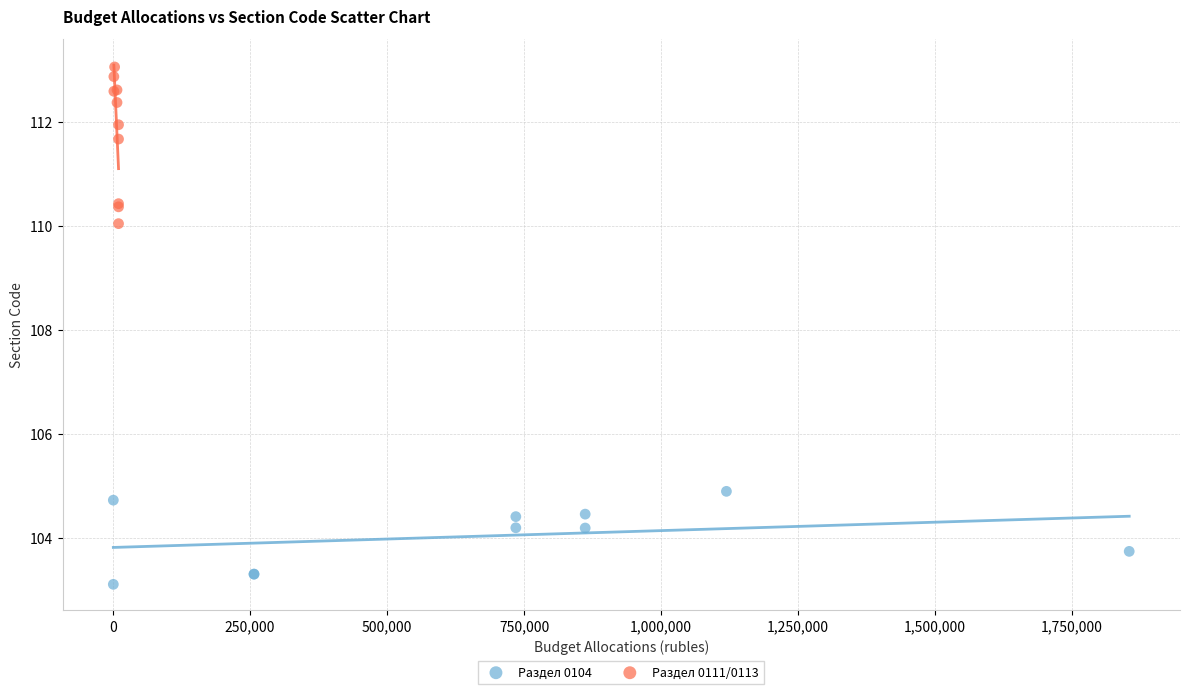

Which series has the largest Y range (max minus min)?

Раздел 0111/0113